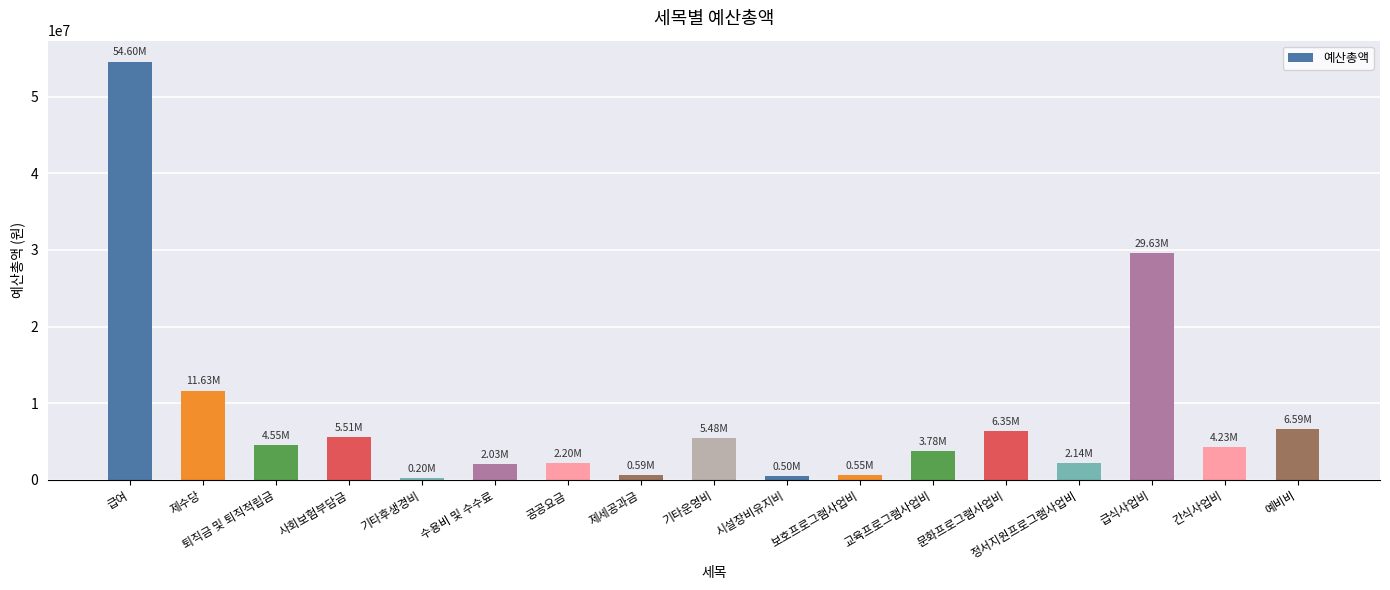

Which label corresponds to the largest value in the chart?

급여